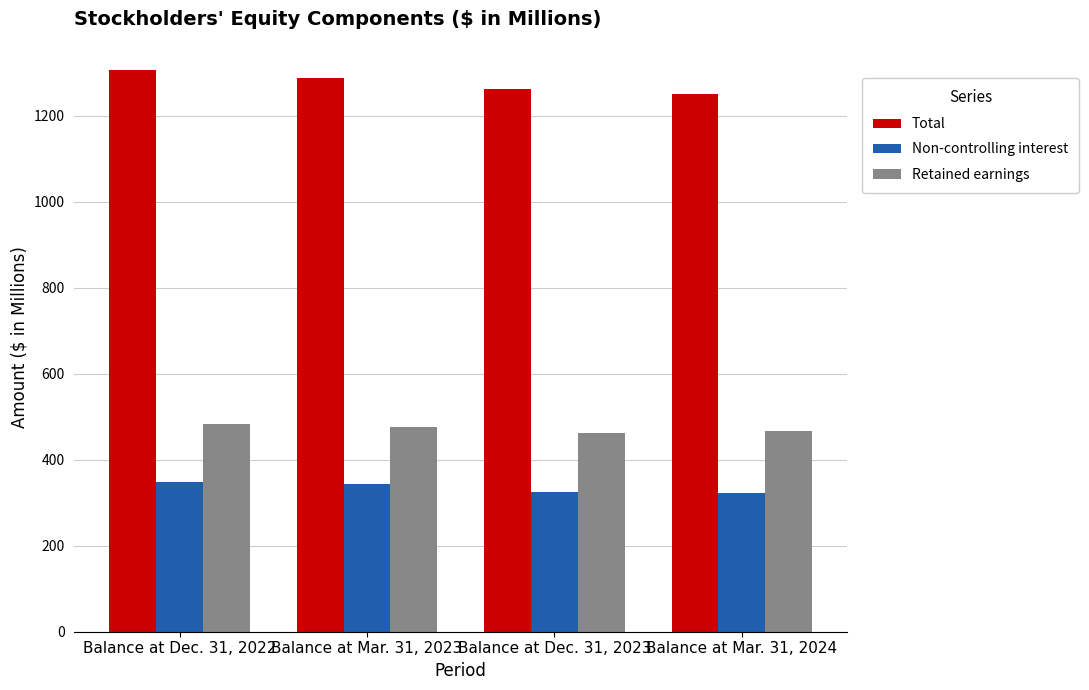

At which label does Total reach its minimum?

Balance at Mar. 31, 2024